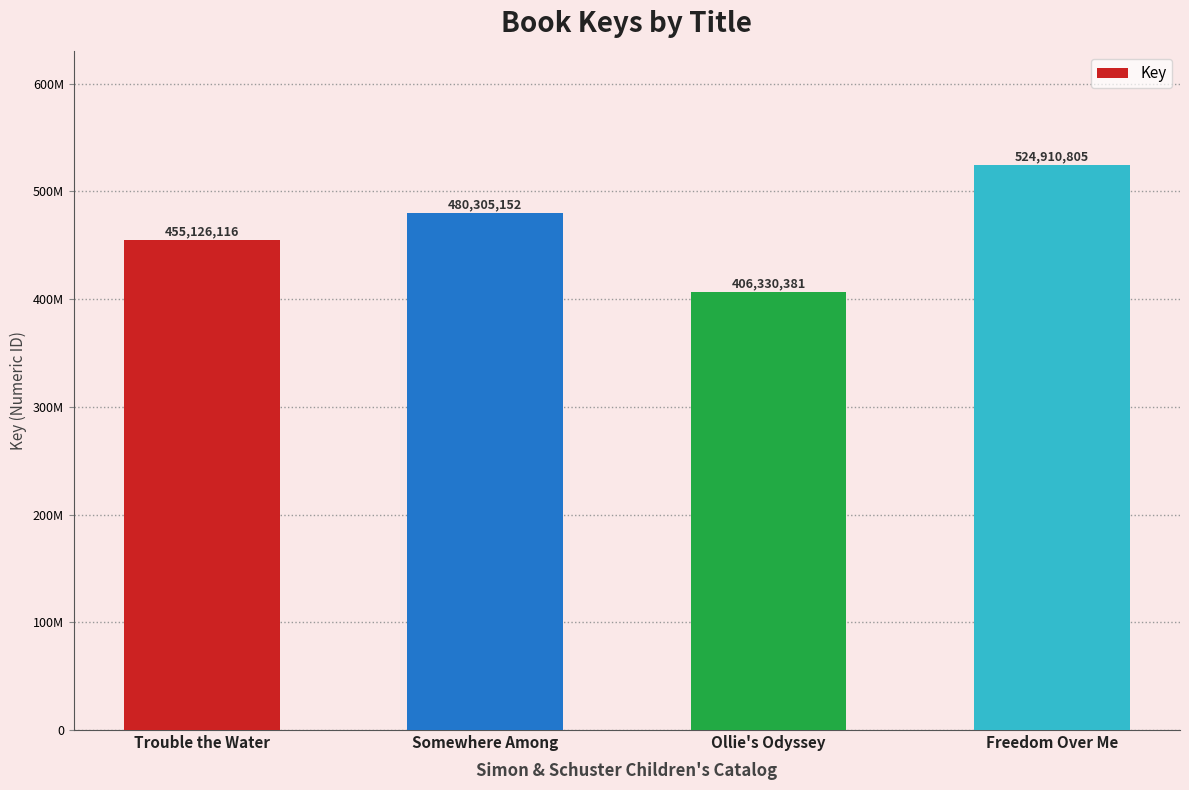

Rank the categories by value from lowest to highest.

Ollie's Odyssey, Trouble the Water, Somewhere Among, Freedom Over Me